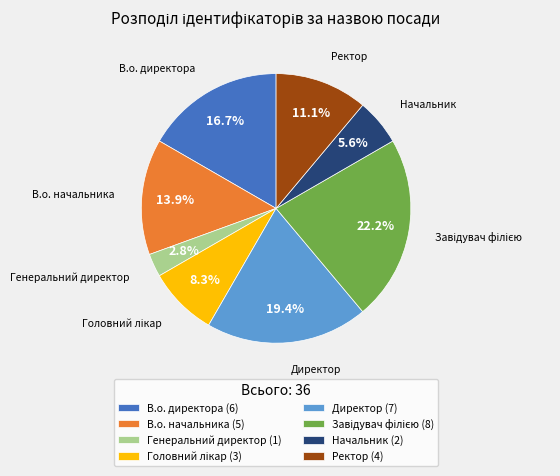

Does Генеральний директор (1) represent more than half of the total?

No